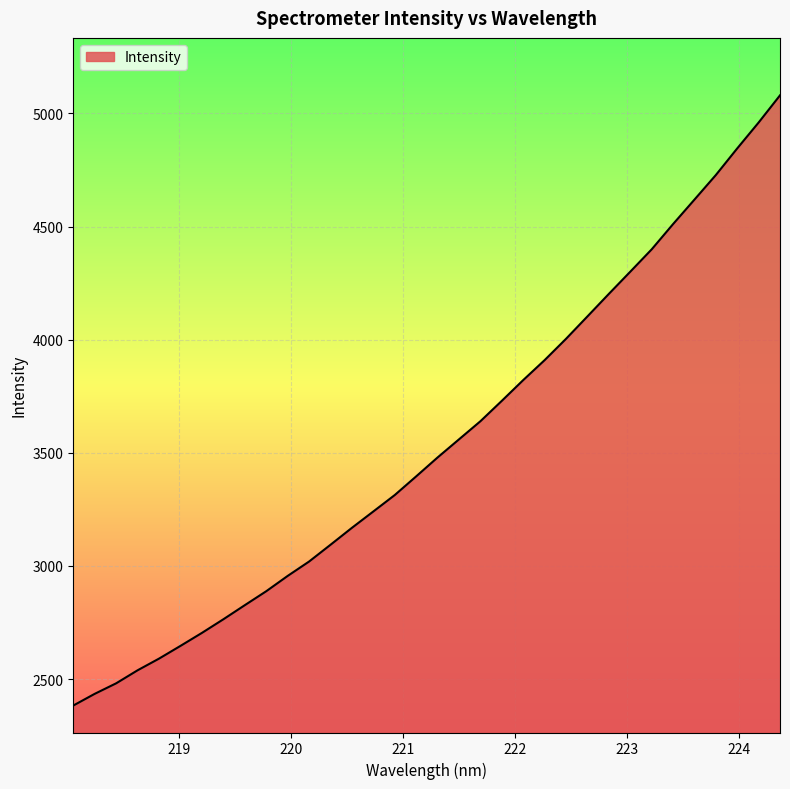

What is the greatest value displayed?

5079.6